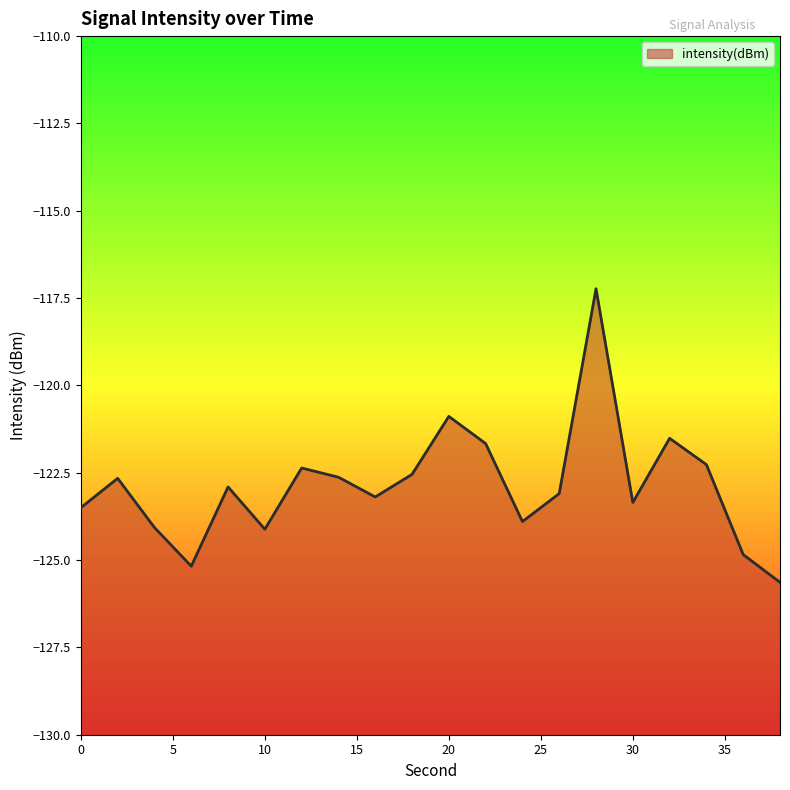

What is the average value?

-122.9